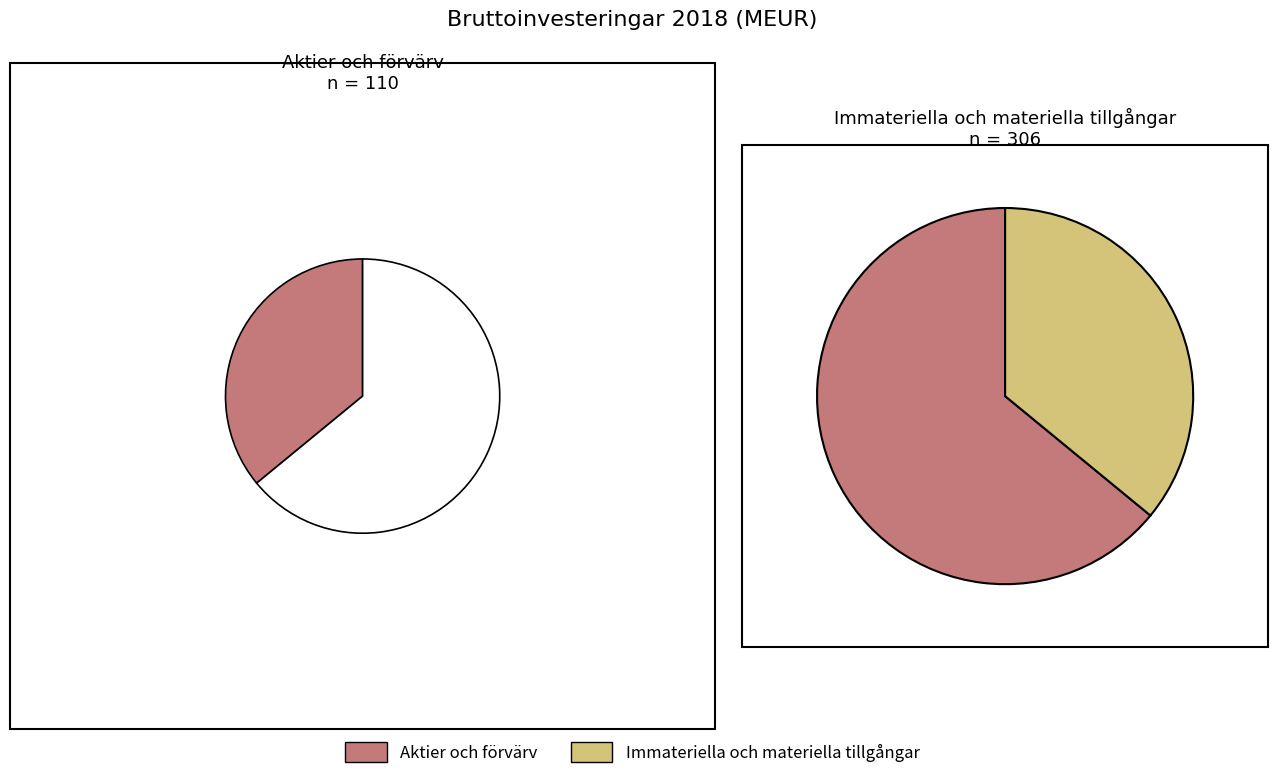

To the nearest percent, what is the difference between the largest and smallest slice percentages?

28%